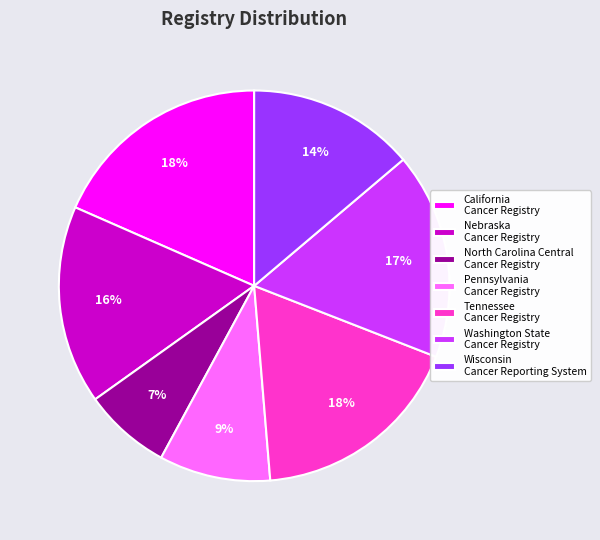

How many slices are in this pie chart?

7